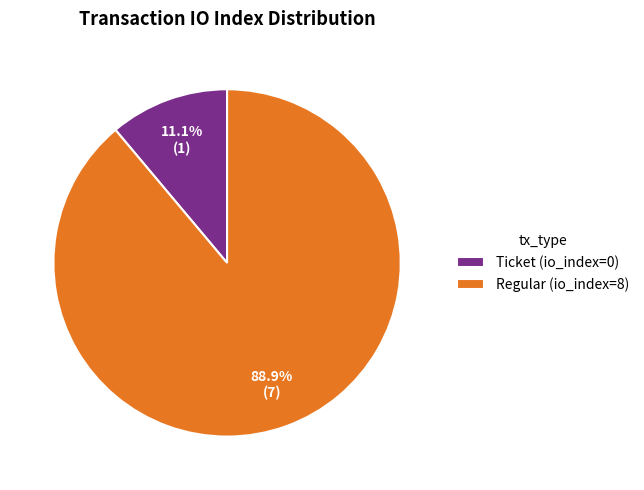

How many segments does this pie chart have?

2